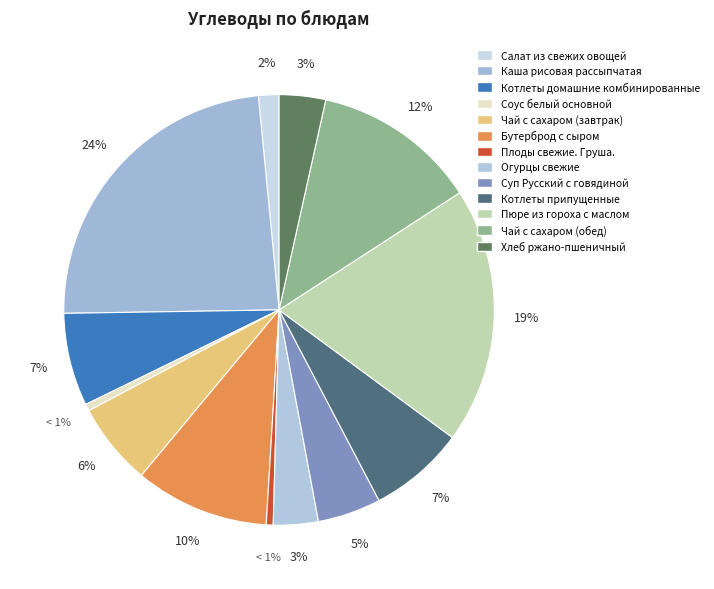

What is the smallest slice in the pie chart?

Соус белый основной